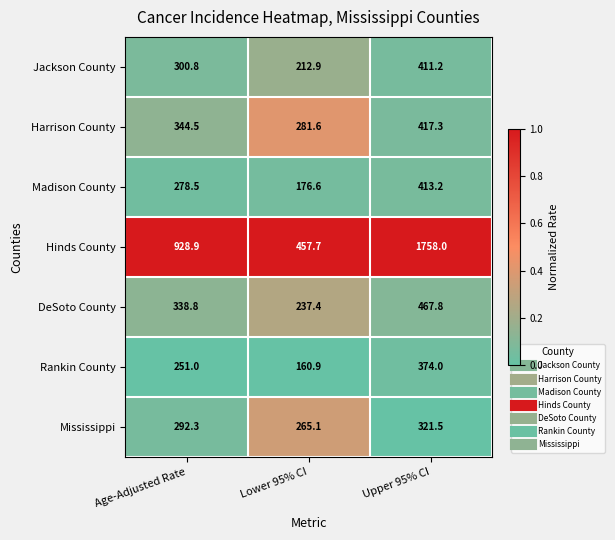

At which label is Rankin County closest to 267?

Age-Adjusted Rate